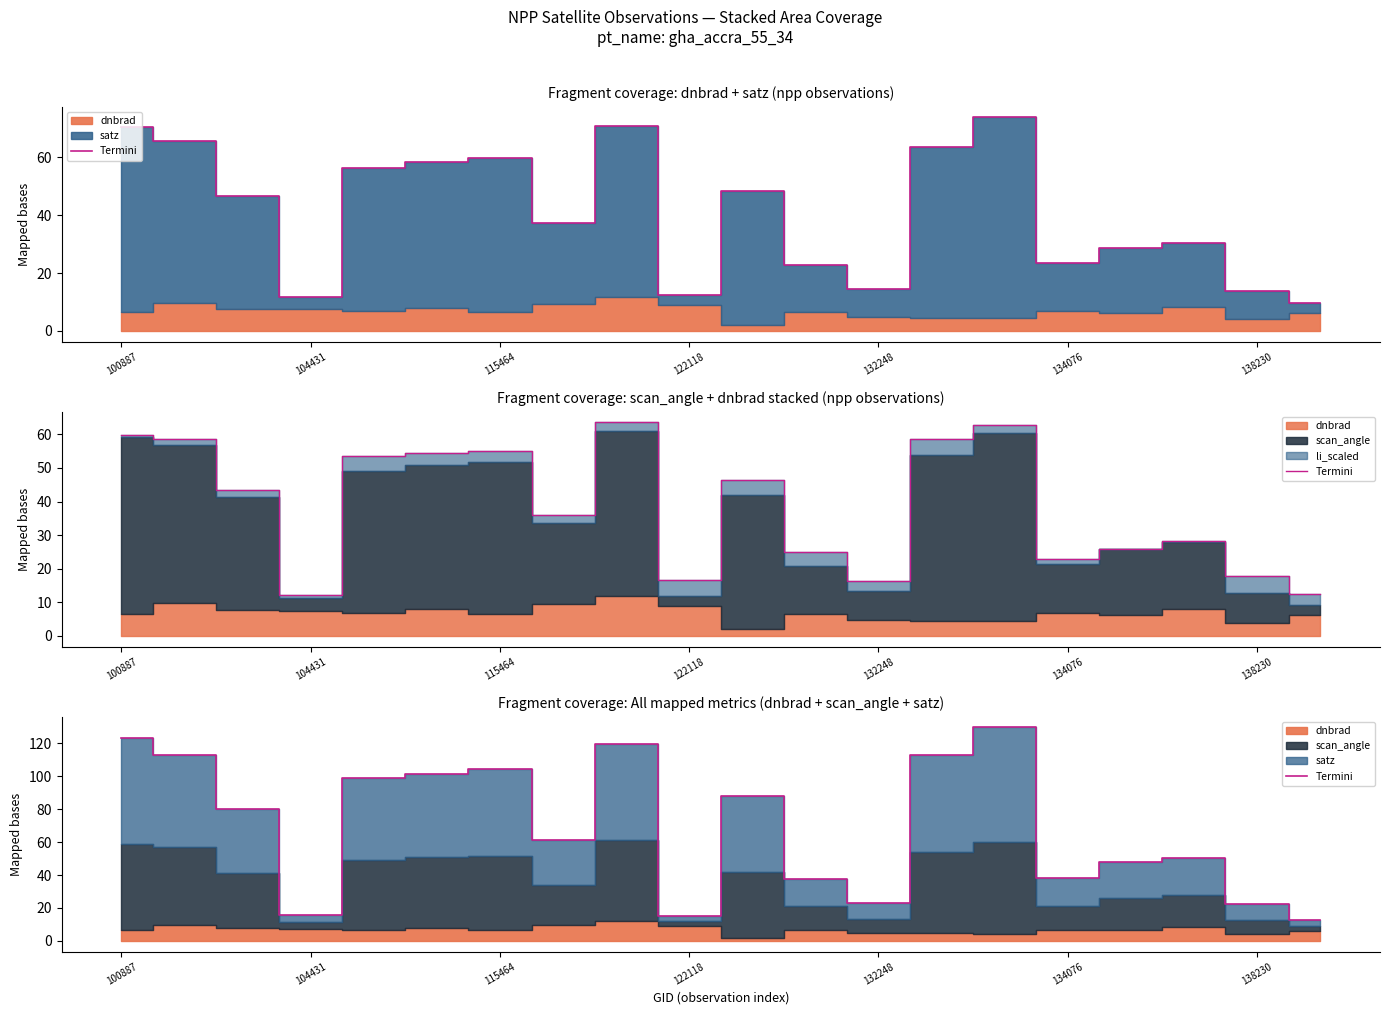

How many data points are above 80?

10